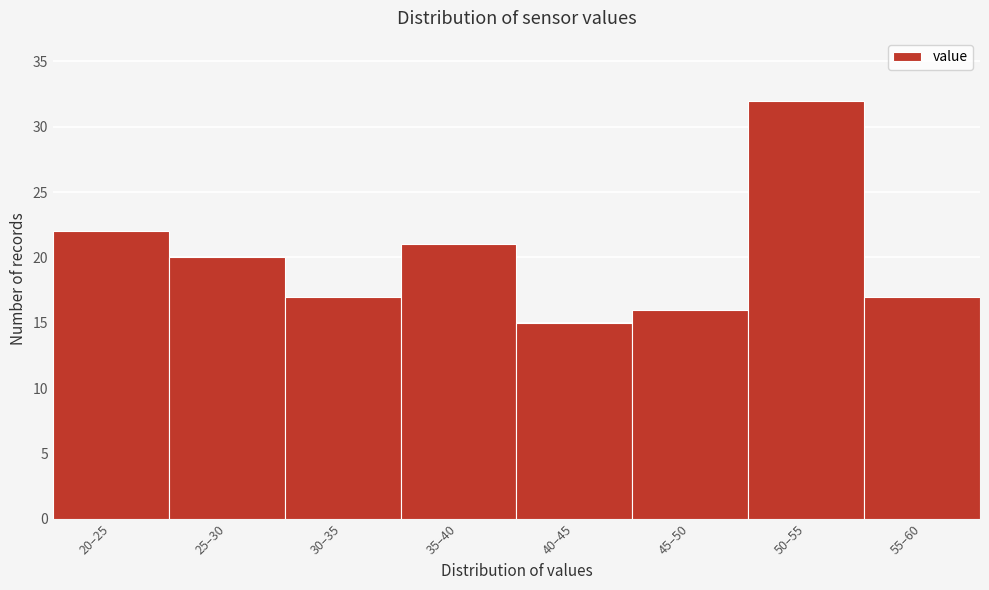

Reading left to right, extract all data points from this chart.

20–25=22	25–30=20	30–35=17	35–40=21	40–45=15	45–50=16	50–55=32	55–60=17